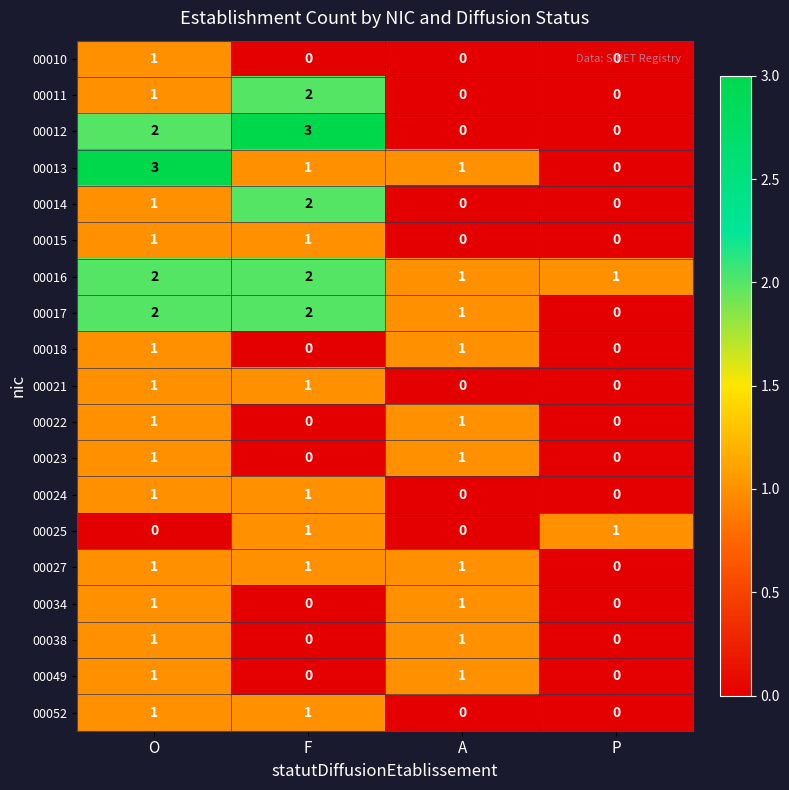

How many data points does each series have?

4